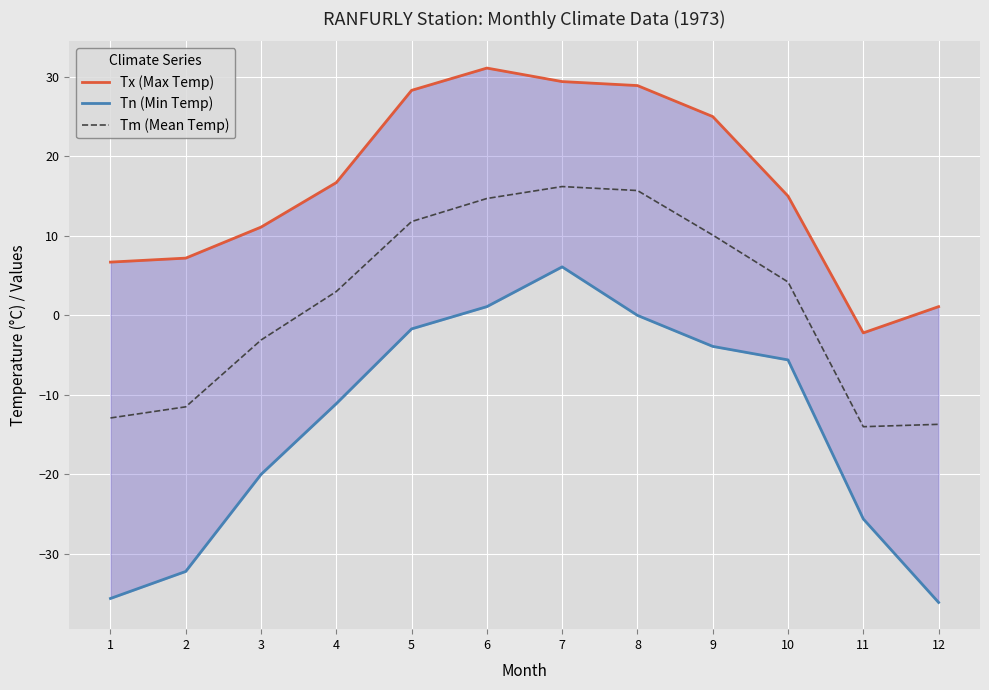

At which label does Tx (Max Temp) reach its peak?

6